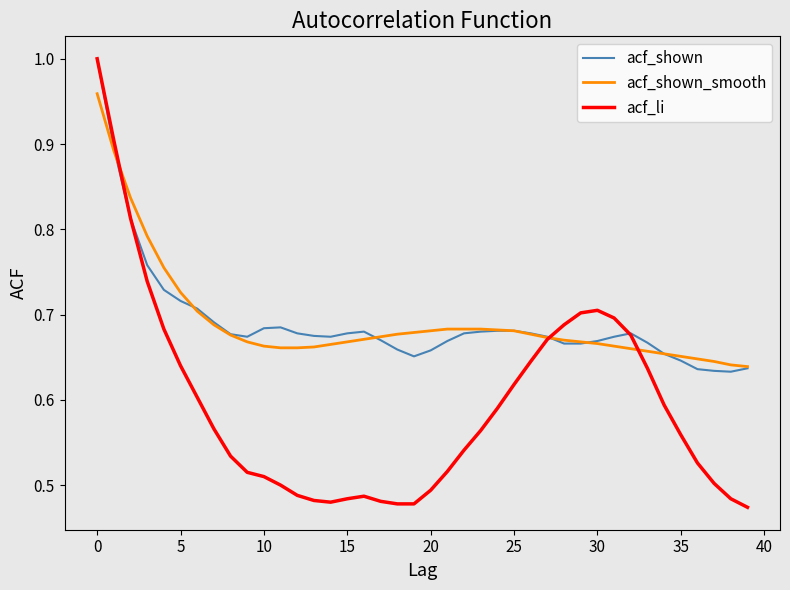

Which series has the widest spread of values?

acf_li